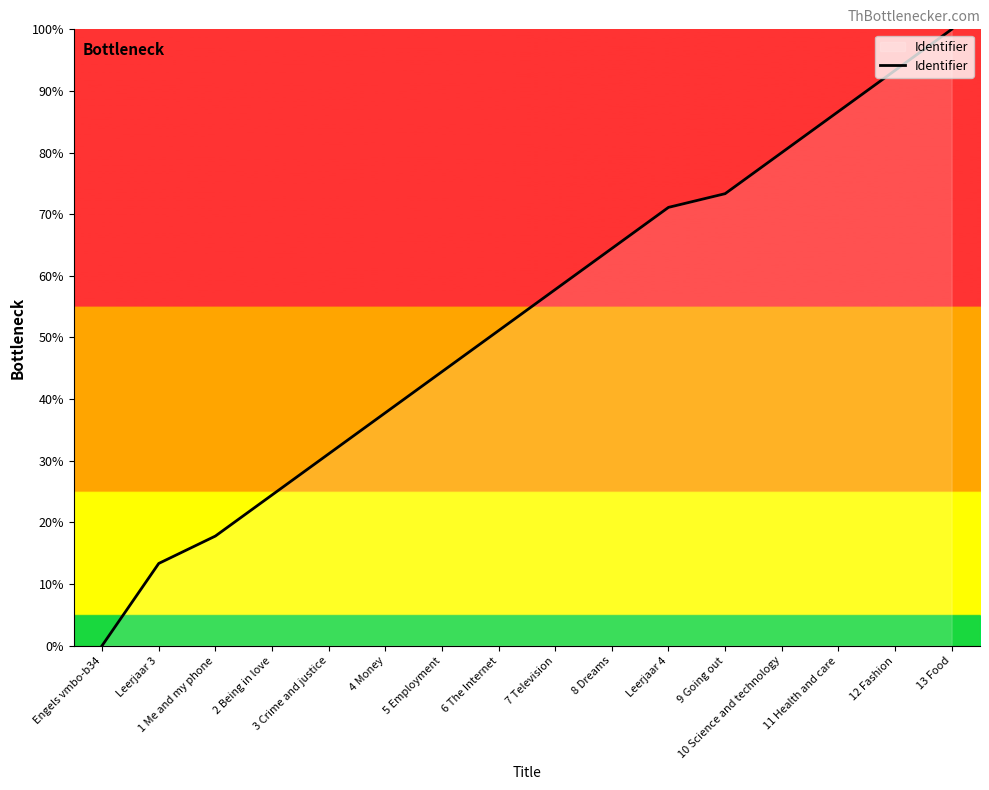

What is the maximum value shown in the chart?

100.0